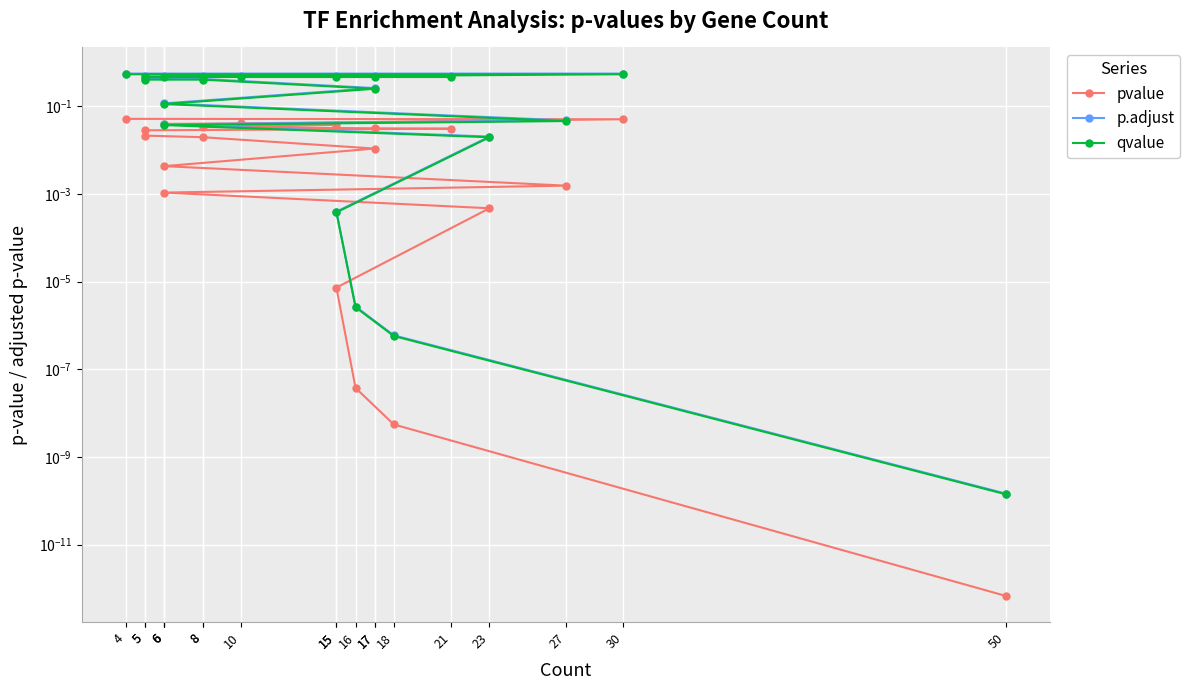

Which series has the largest total across all categories?

p.adjust